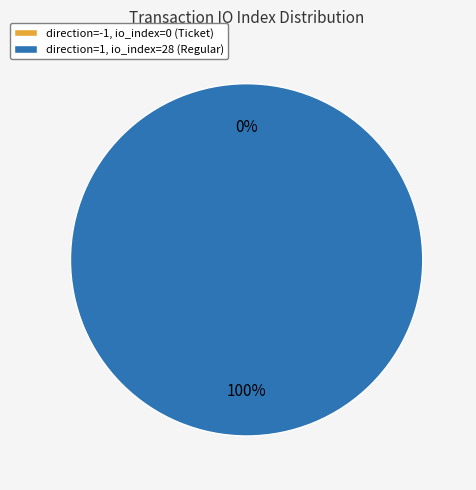

Combined, what portion of the pie is direction: -1 (io_index=0) and direction: 1 (io_index=28)?

100.0%